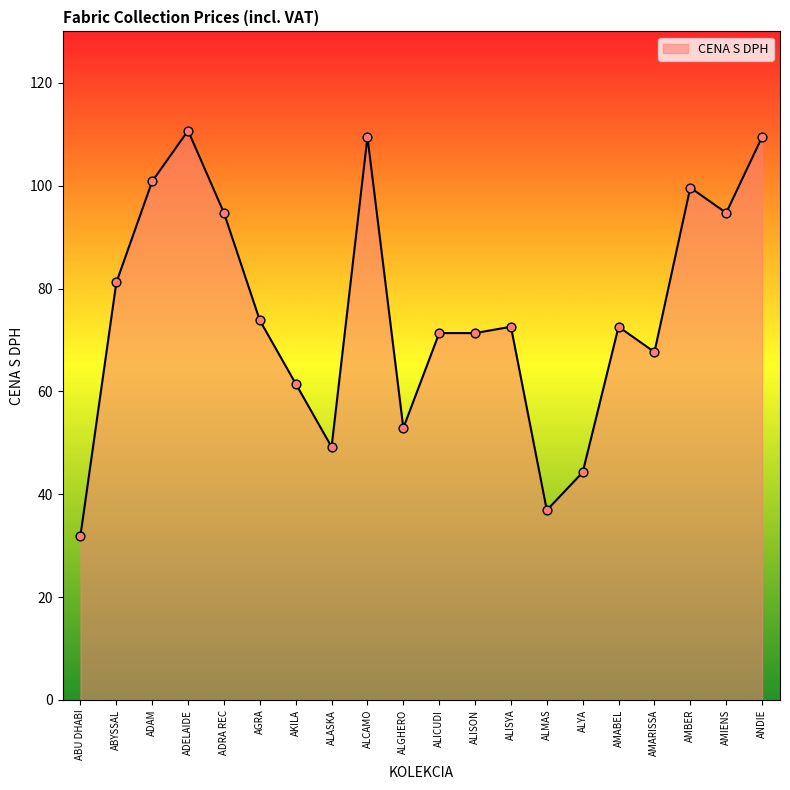

Which has a higher value, ALISON or ALMAS?

ALISON